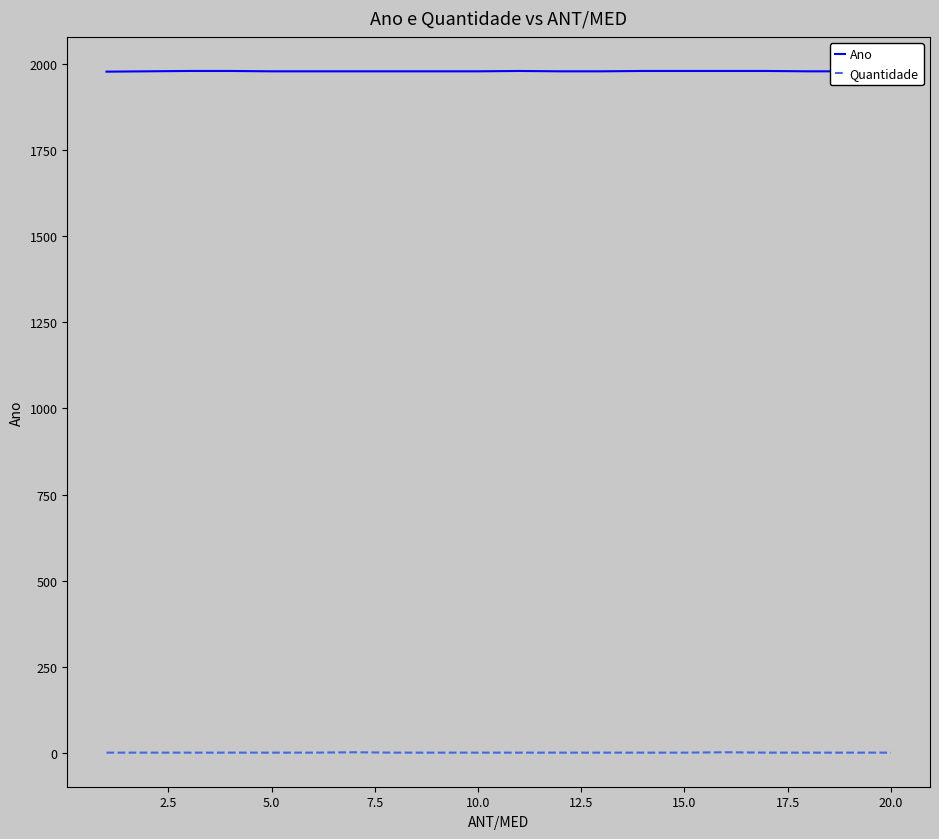

What is the difference between the second highest and minimum values in the Quantidade series?

1